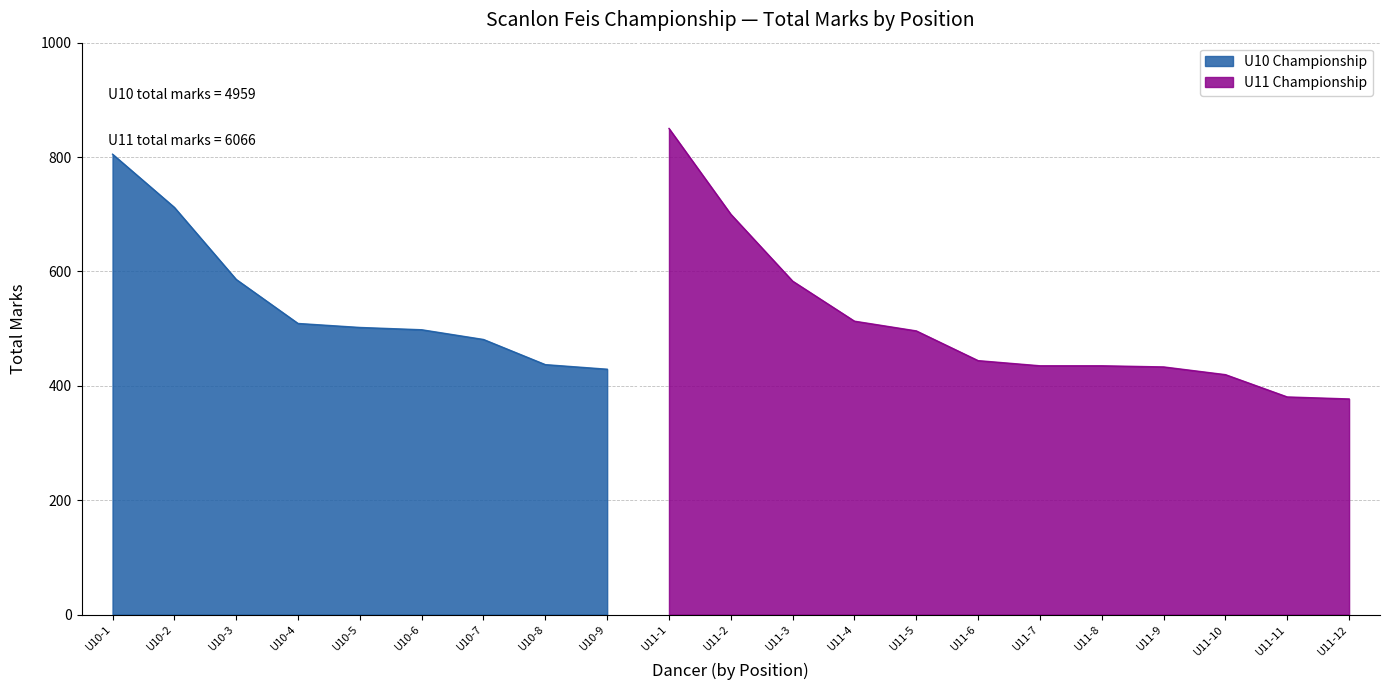

Is it true that the value at U10-9 is 621.3?

False